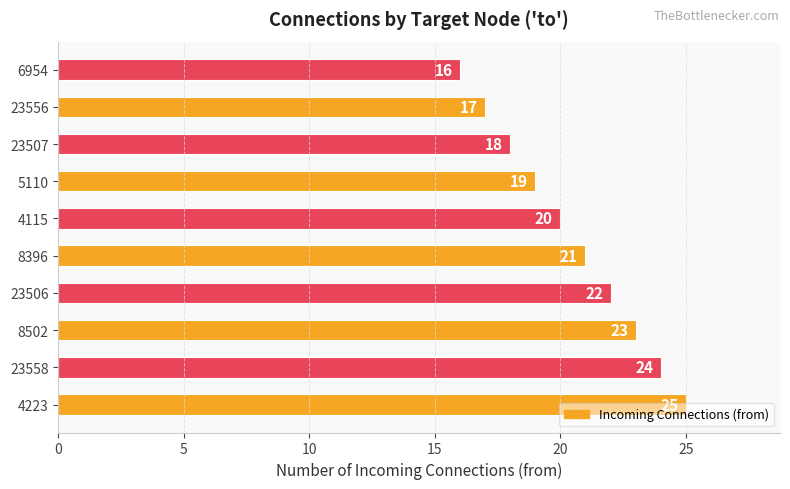

List the labels in order of value, smallest first.

6954, 23556, 23507, 5110, 4115, 8396, 23506, 8502, 23558, 4223